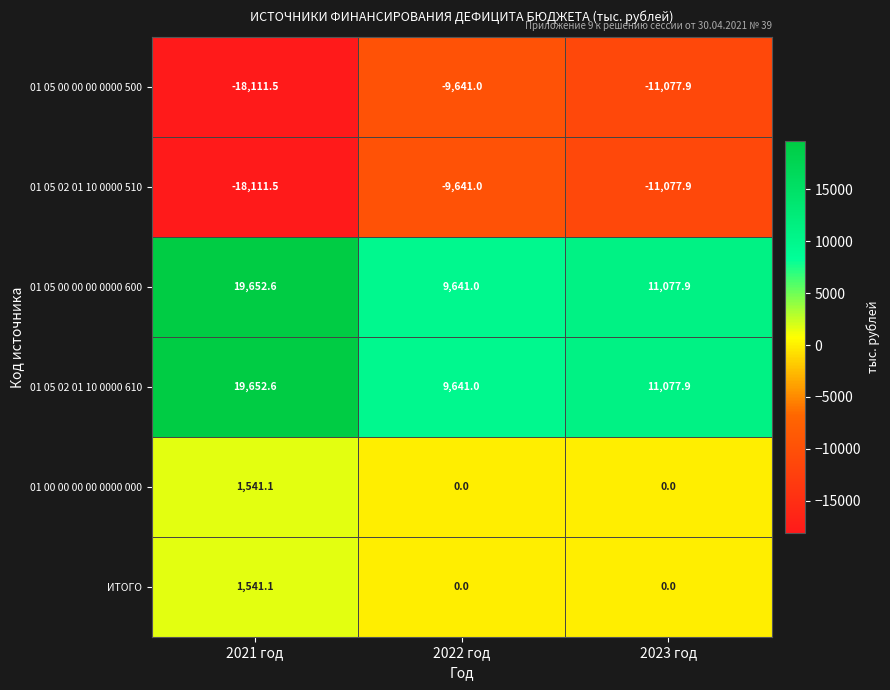

Reading left to right, what are all the values shown in this chart?

01 05 00 00 00 0000 500: 2021 год=-18111.5	2022 год=-9641.0	2023 год=-11077.9
01 05 02 01 10 0000 510: 2021 год=-18111.5	2022 год=-9641.0	2023 год=-11077.9
01 05 00 00 00 0000 600: 2021 год=19652.6	2022 год=9641.0	2023 год=11077.9
01 05 02 01 10 0000 610: 2021 год=19652.6	2022 год=9641.0	2023 год=11077.9
01 00 00 00 00 0000 000: 2021 год=1541.1	2022 год=0.0	2023 год=0.0
ИТОГО: 2021 год=1541.1	2022 год=0.0	2023 год=0.0